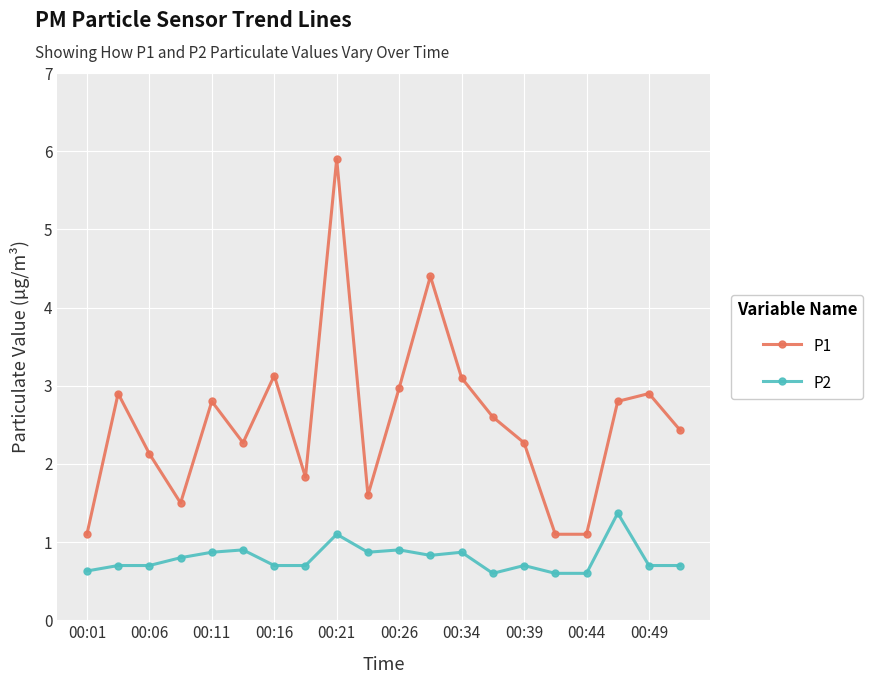

True or false: P1 has more than 0 interior local peaks.

True